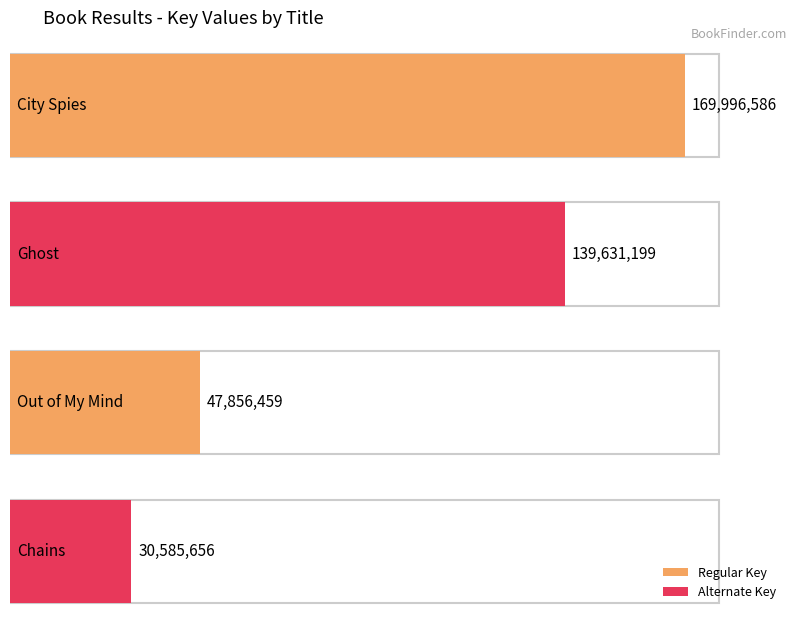

Reading left to right, extract all data points from this chart.

169996586	139631199	47856459	30585656